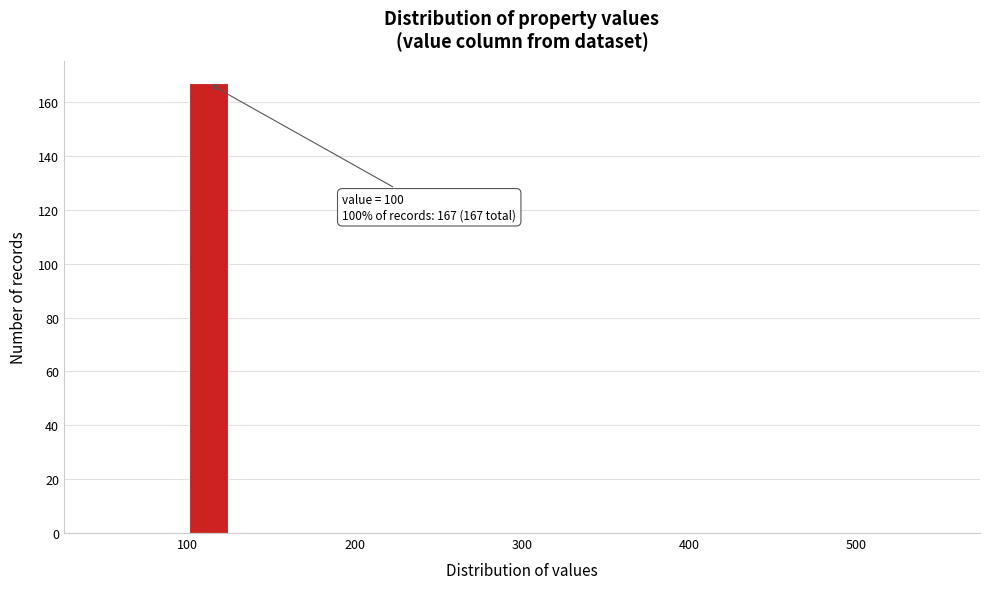

Around what value on the x-axis is the tallest bar? Give the approximate position of its centre, as read against the axis.

110